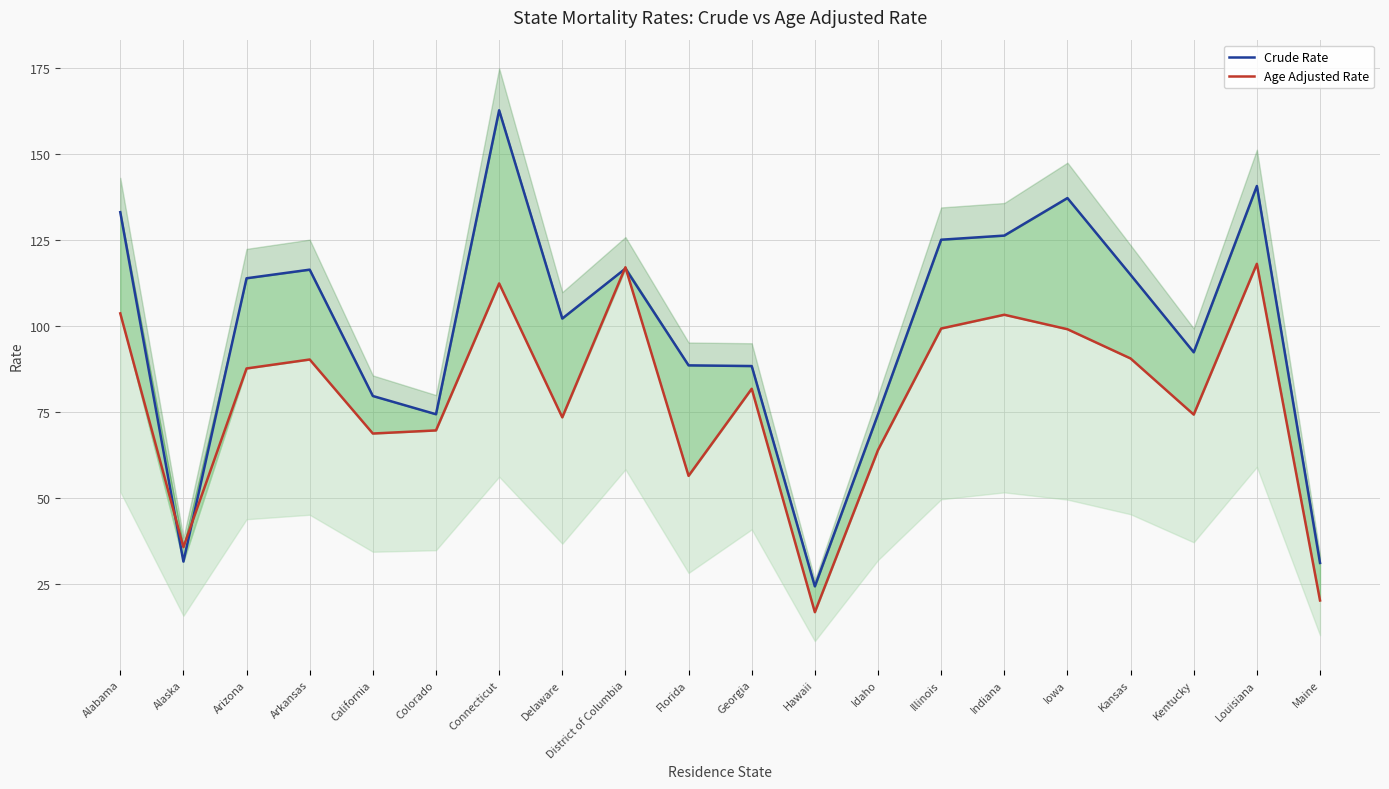

At Alaska, list the series in order from largest to smallest.

Age Adjusted Rate, Crude Rate